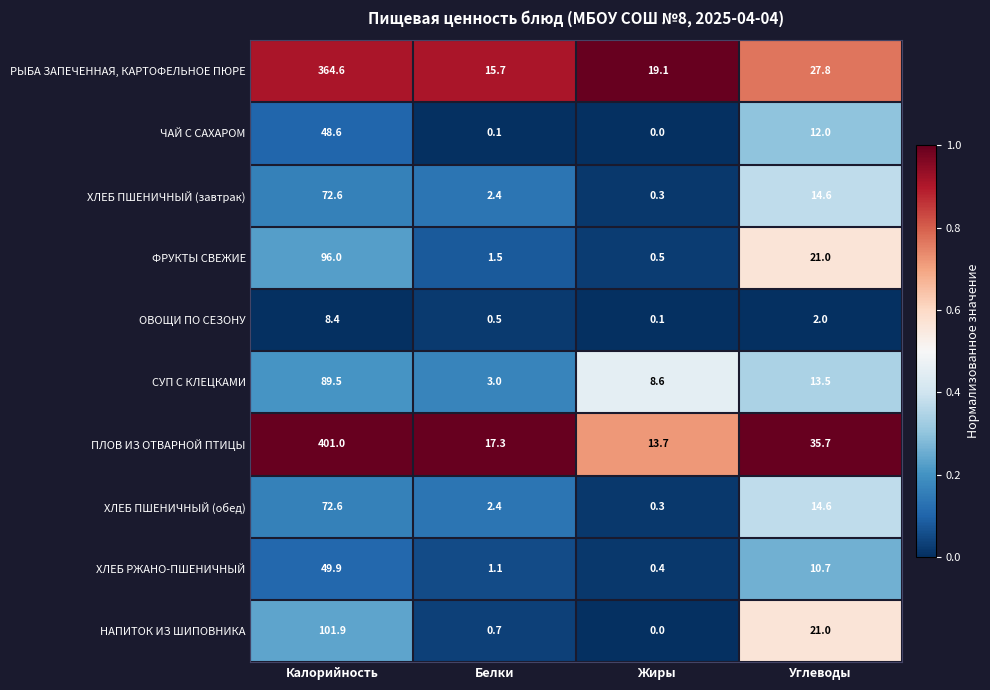

Between Калорийность and Жиры, which series saw the biggest shift?

ПЛОВ ИЗ ОТВАРНОЙ ПТИЦЫ